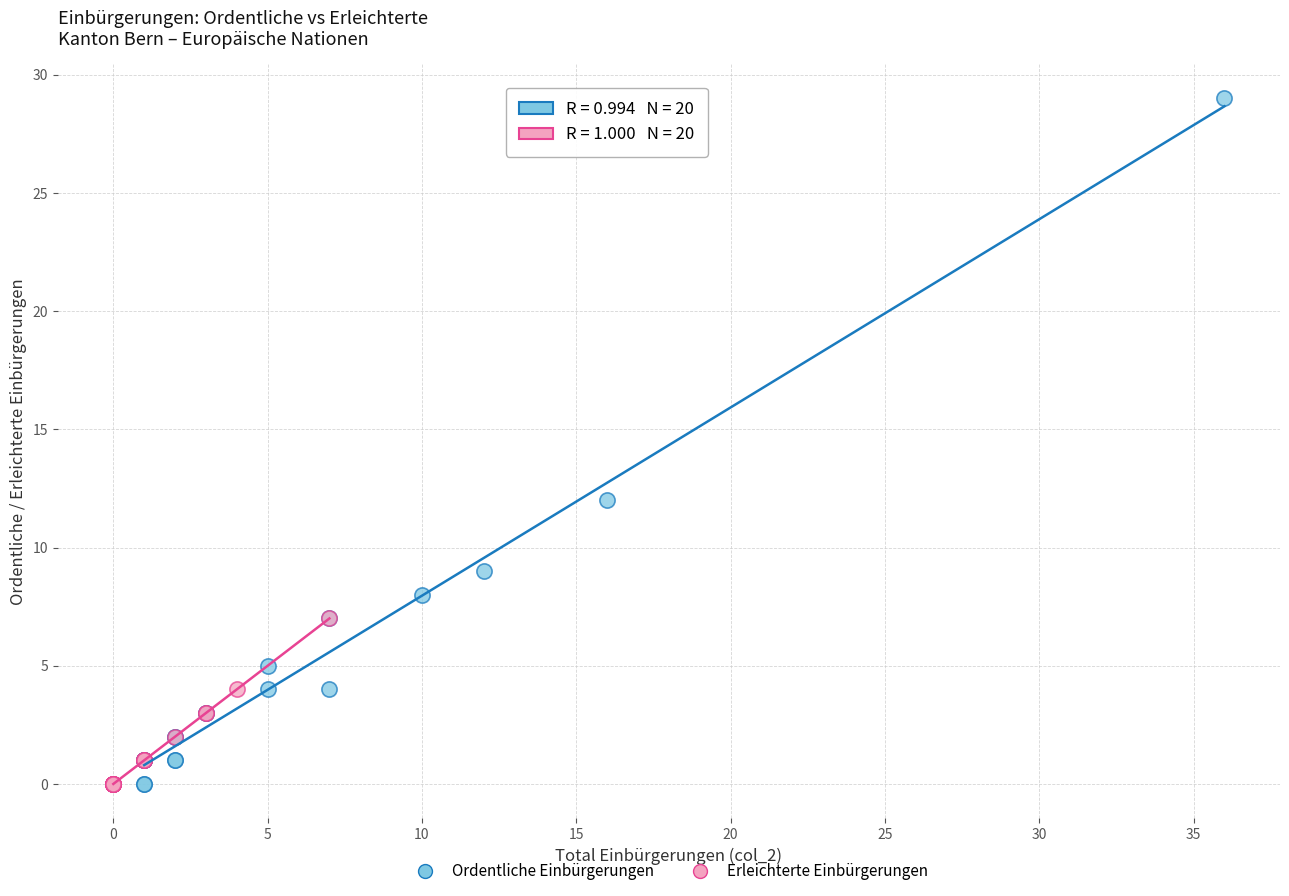

Which series has the widest spread of Y values?

Ordentliche Einbürgerungen